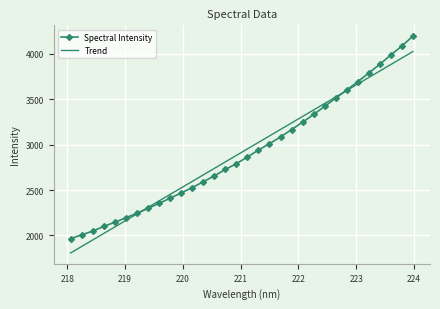

Which series has the widest spread of values?

Spectral Intensity